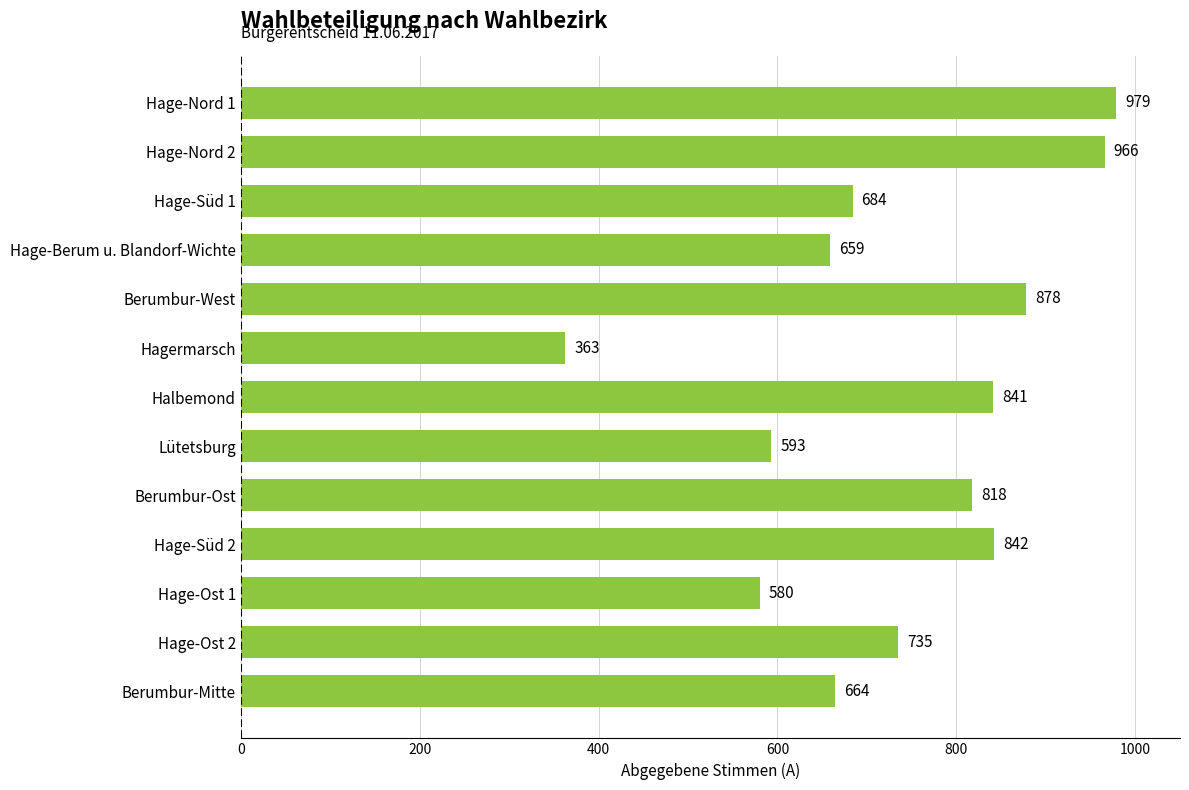

Rank the categories by value from lowest to highest.

Hagermarsch, Hage-Ost 1, Lütetsburg, Hage-Berum u. Blandorf-Wichte, Berumbur-Mitte, Hage-Süd 1, Hage-Ost 2, Berumbur-Ost, Halbemond, Hage-Süd 2, Berumbur-West, Hage-Nord 2, Hage-Nord 1